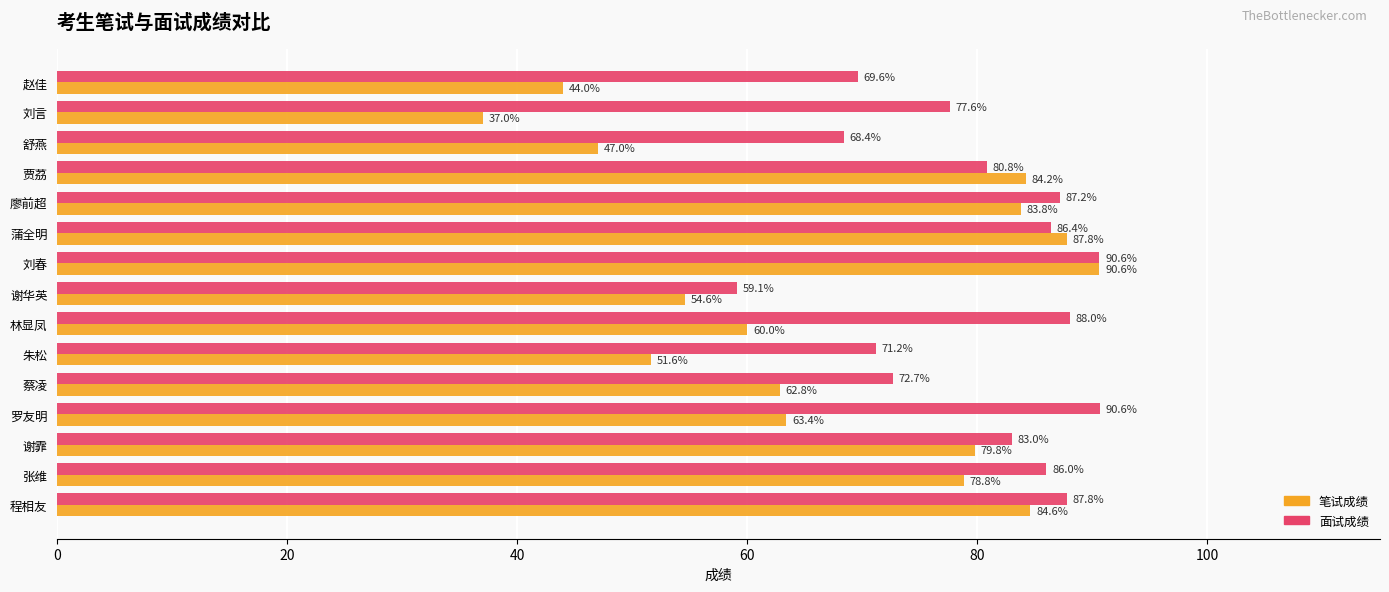

What are all the series names shown in the legend?

笔试成绩, 面试成绩